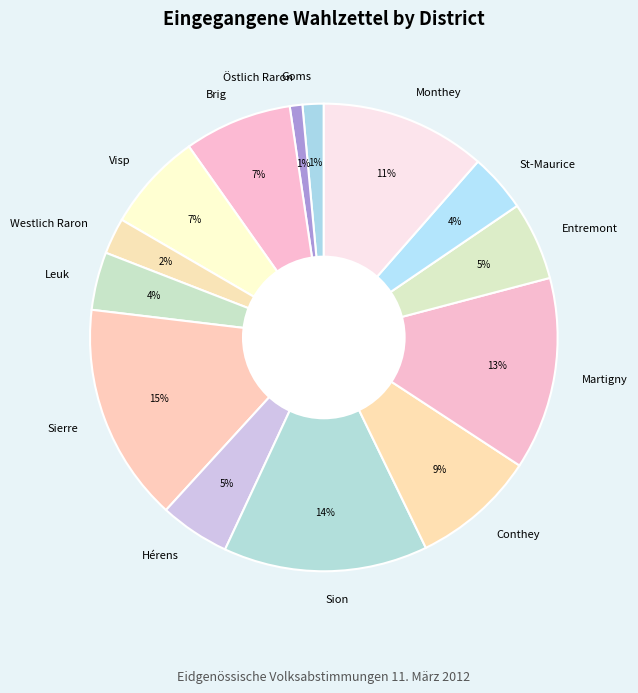

What percentage is the Leuk slice, to the nearest percent?

4%